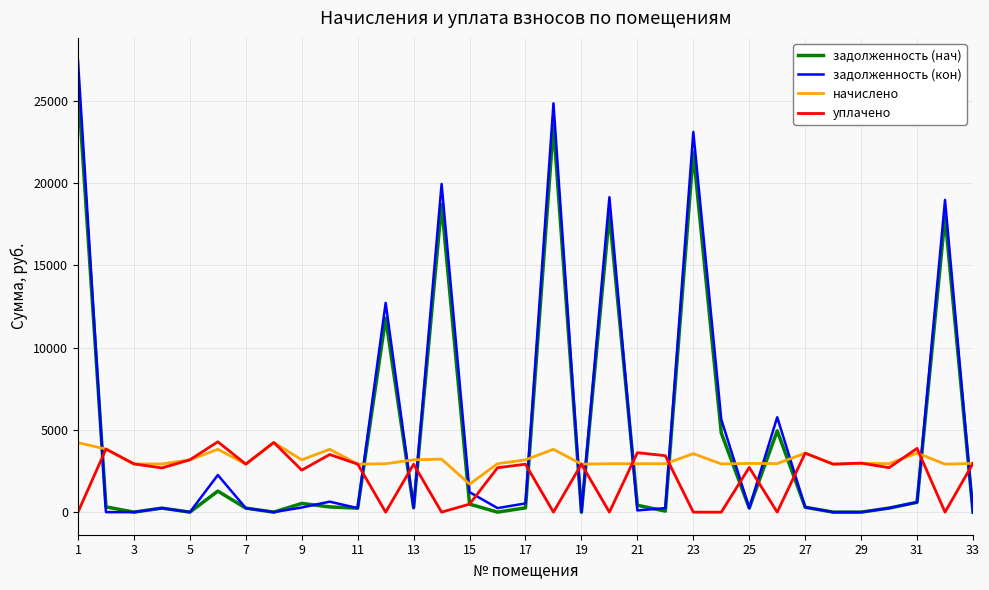

What is the greatest value displayed?

27467.2